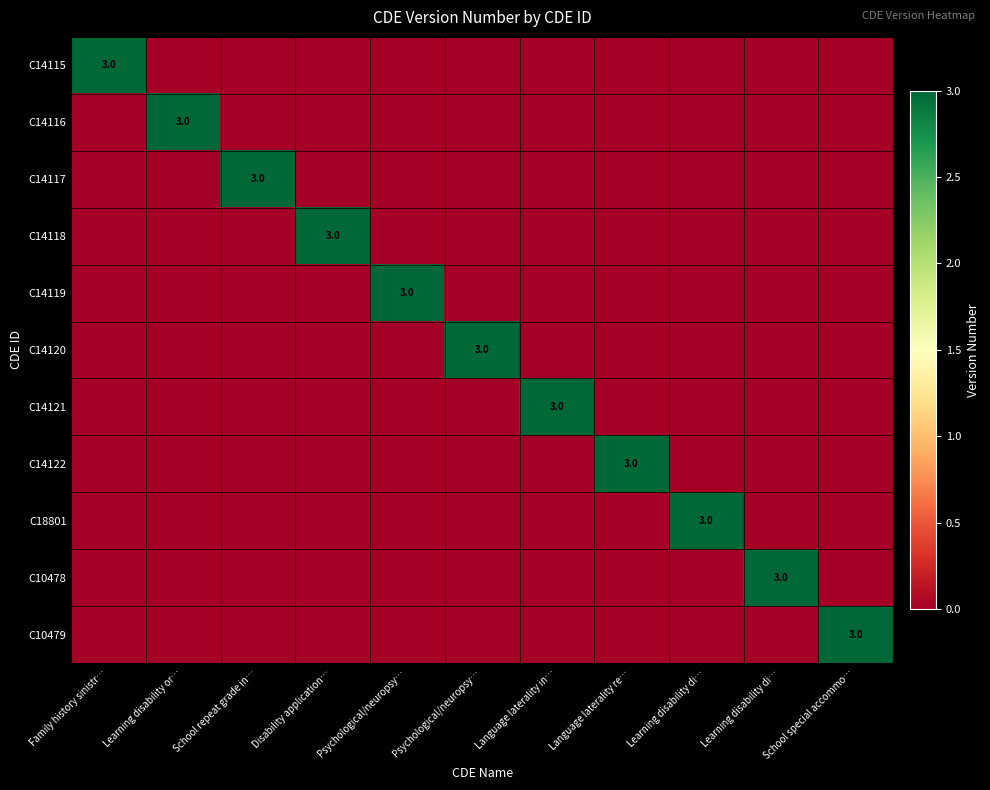

How many C10479 values are between 0 and 1?

10